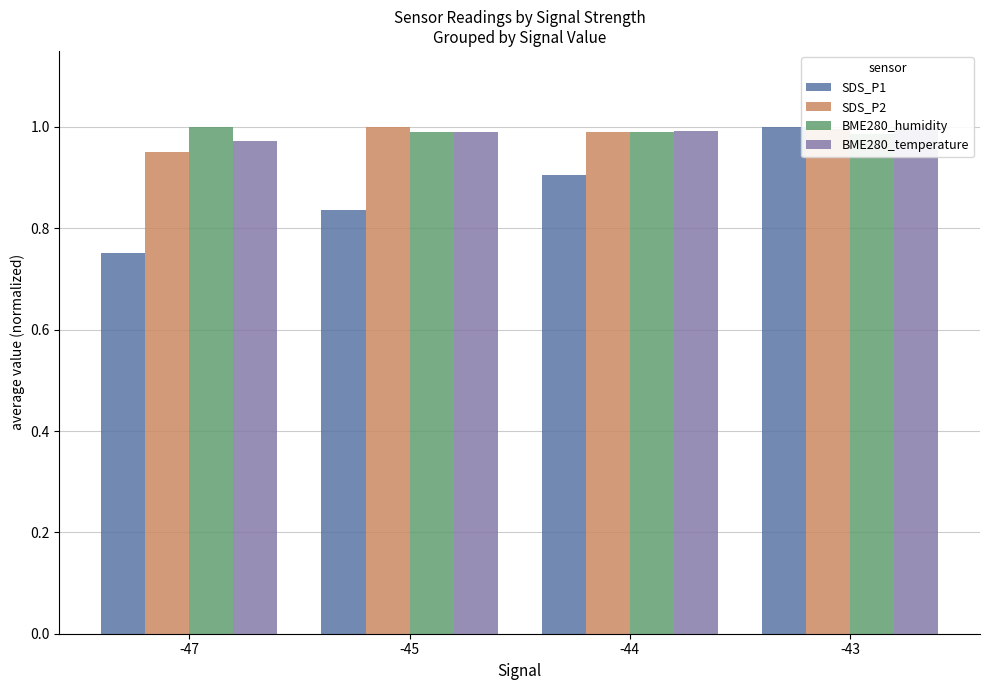

Is the value of BME280_humidity at -45 greater than the value of SDS_P2 at -45?

No